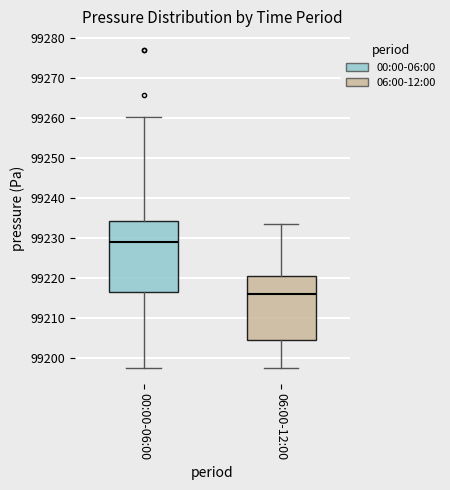

Reading left to right, read every box against the y-axis: the position of its median line, the range the box covers, and the ends of its whiskers. The values are not printed on the chart, so give them approximately, as read against the axis.

00:00-06:00: median 99229, box 99217 to 99234, whiskers 99197 to 99260
06:00-12:00: median 99216, box 99204 to 99220, whiskers 99197 to 99233